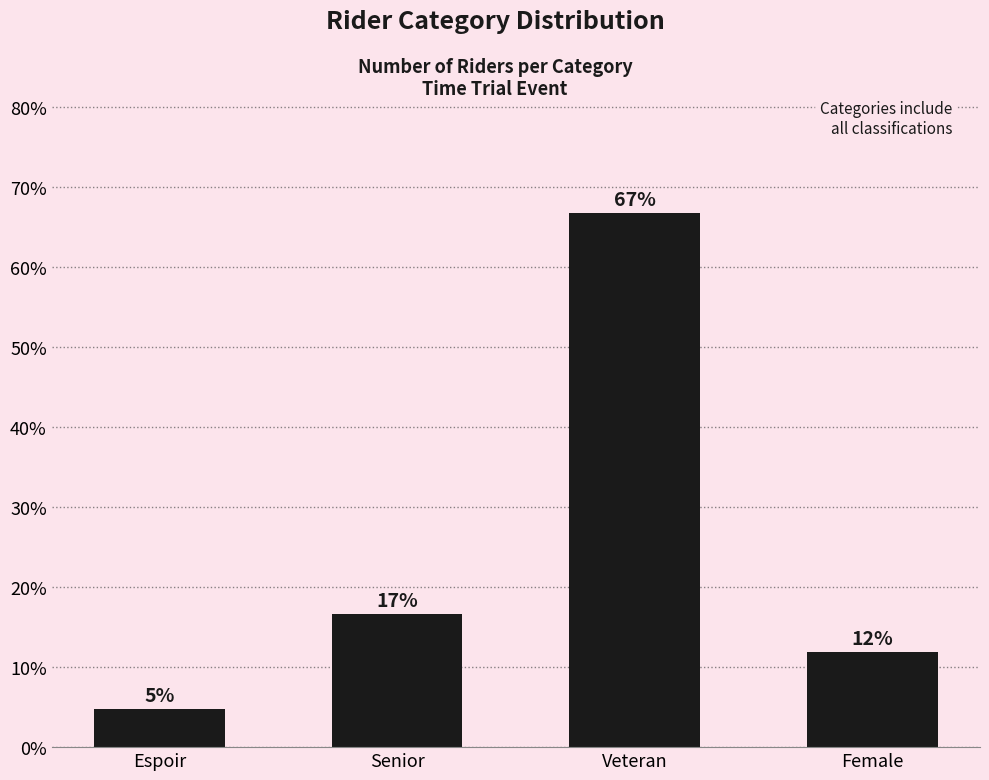

Between Senior and Veteran, which is larger?

Veteran